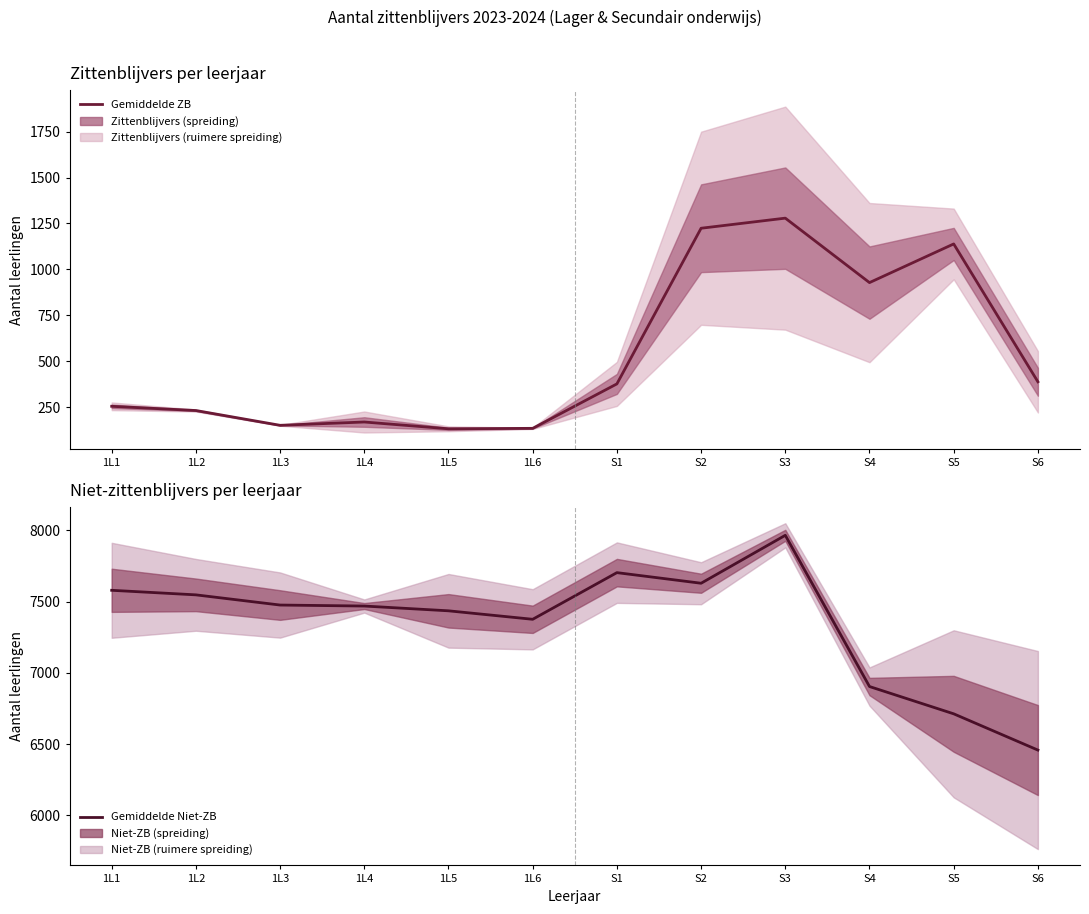

What is the highest value of the Niet-zittenblijvers (gemiddelde) series?

7965.5